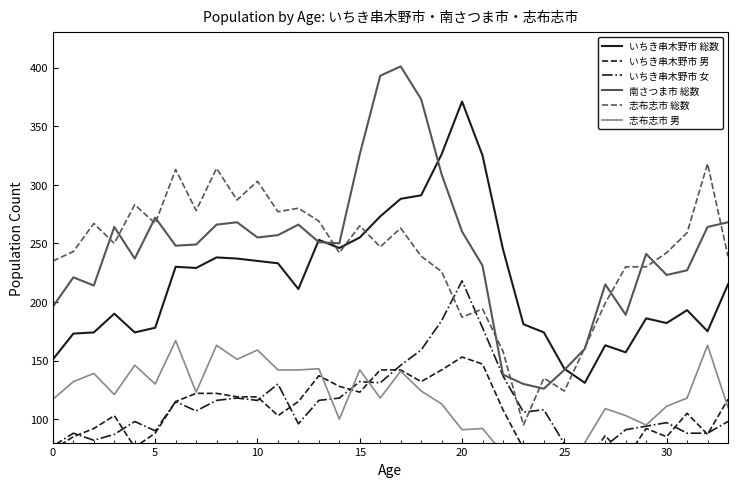

What is the sum of all いちき串木野市 女 values?

3835